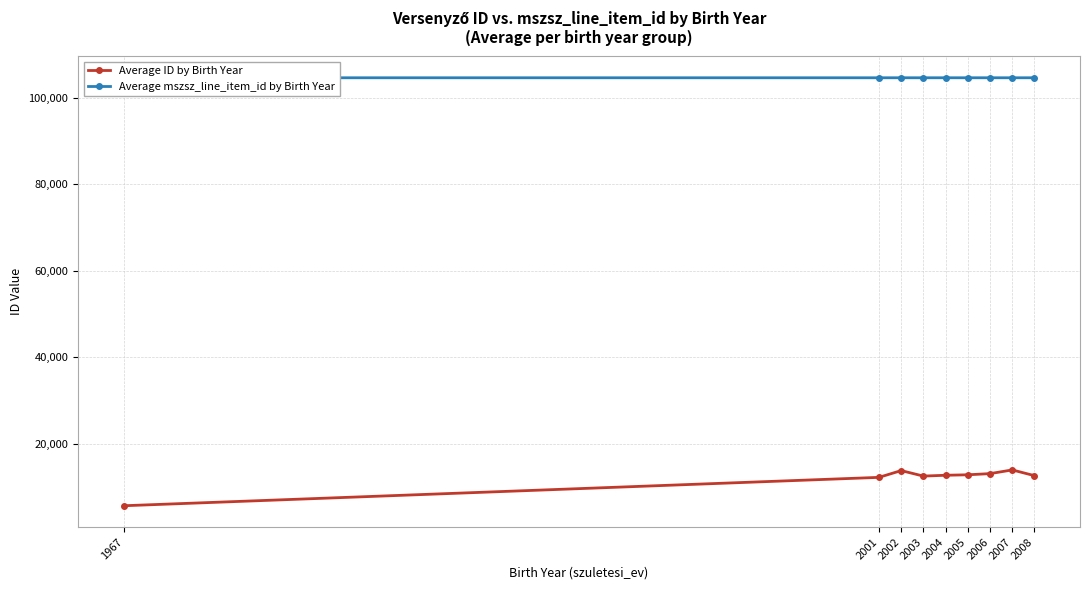

Between 2004 and 2008, which series saw the biggest shift?

Average ID by Birth Year